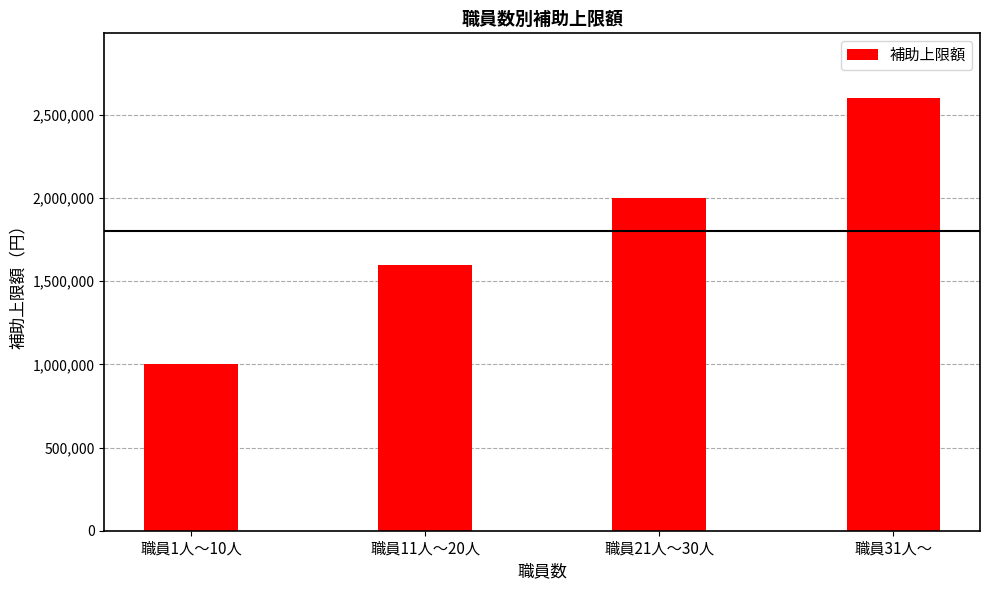

What is the difference between the values at 職員11人～20人 and 職員31人～?

1000000